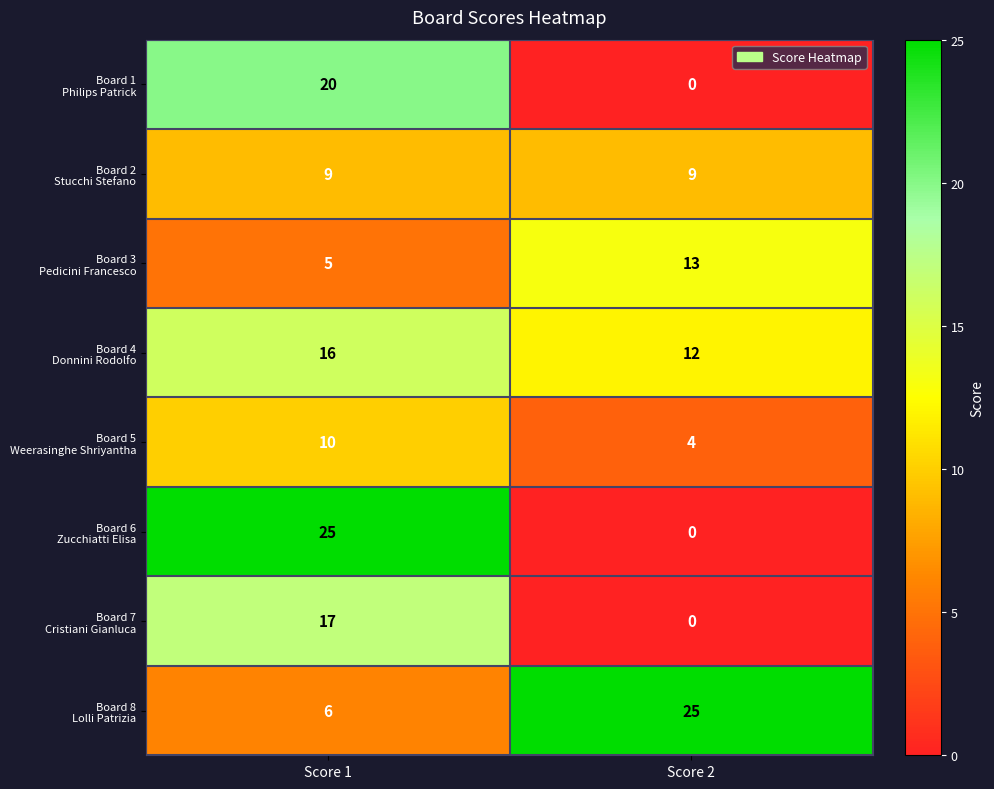

What is the greatest value displayed?

25